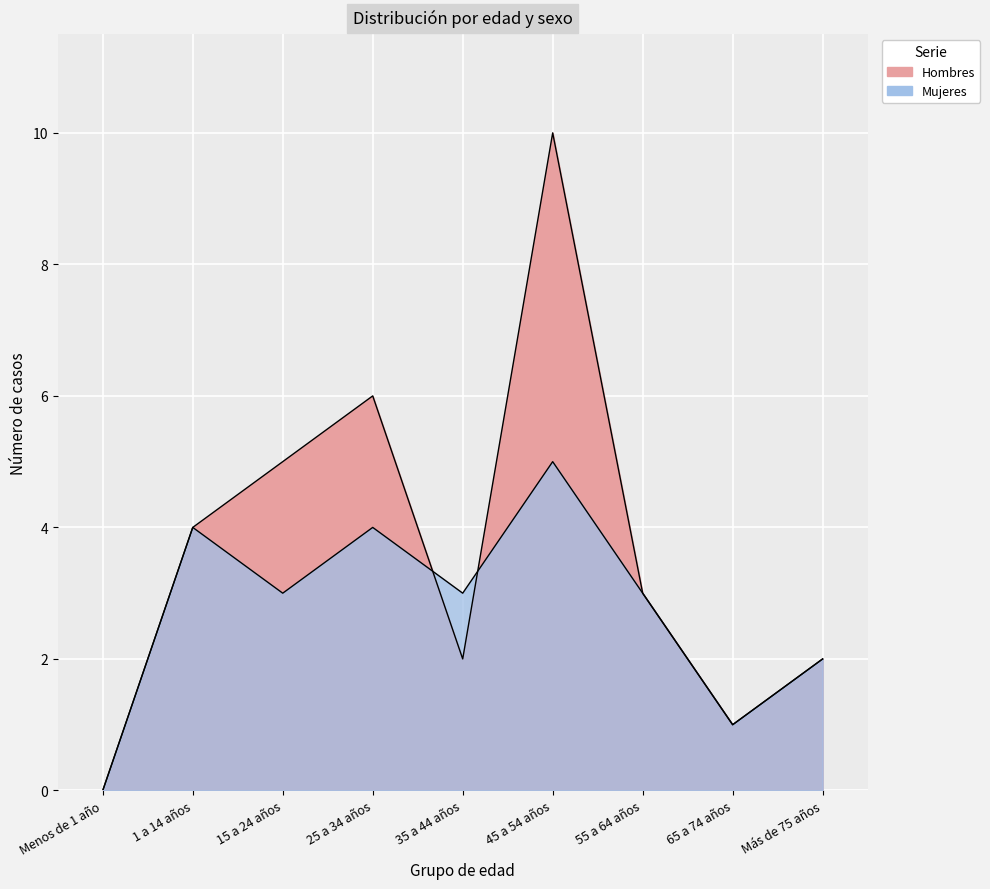

The value of Mujeres at 35 a 44 años is 3. True or false?

True